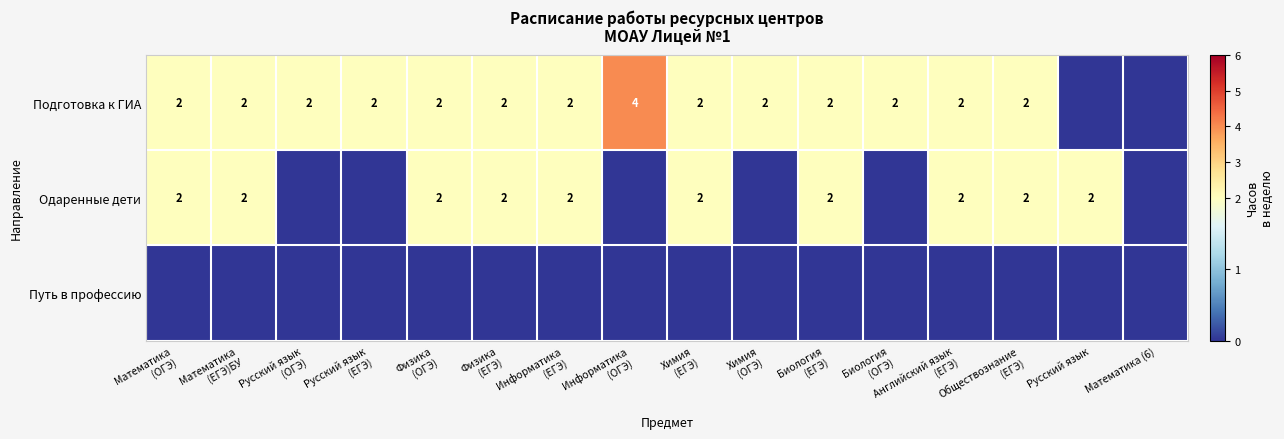

List the series in order of their peak value, highest first.

Подготовка к ГИА, Одаренные дети, Путь в профессию